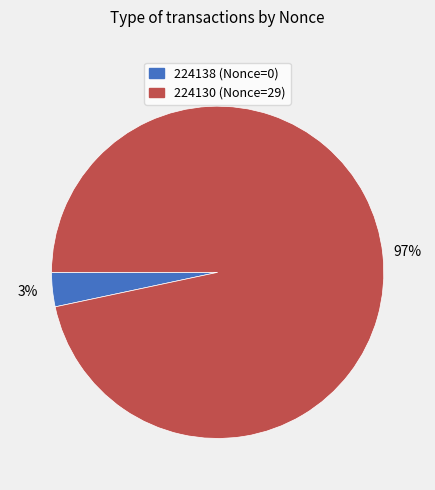

The 224130 slice represents 92% of the pie. True or false?

False